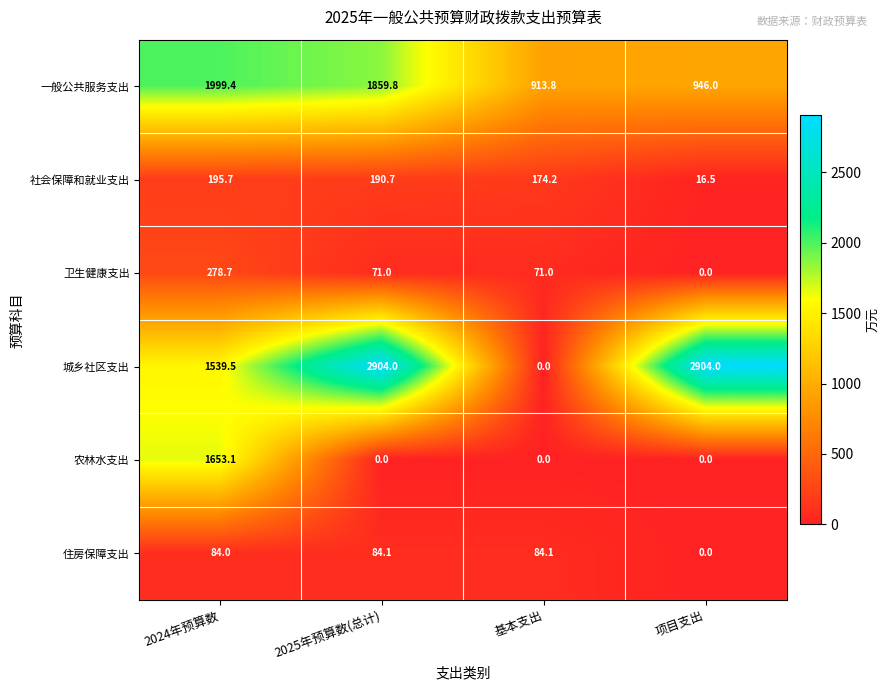

List the series in order of their peak value, lowest first.

住房保障支出, 社会保障和就业支出, 卫生健康支出, 农林水支出, 一般公共服务支出, 城乡社区支出